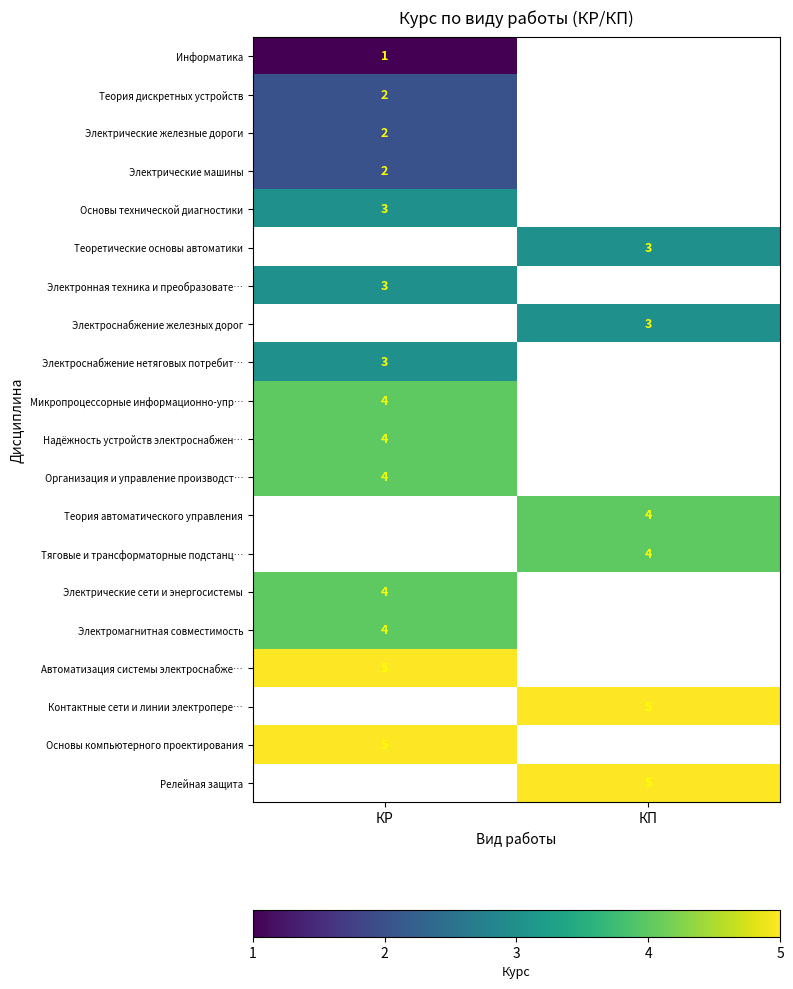

How many distinct data groups are displayed?

20